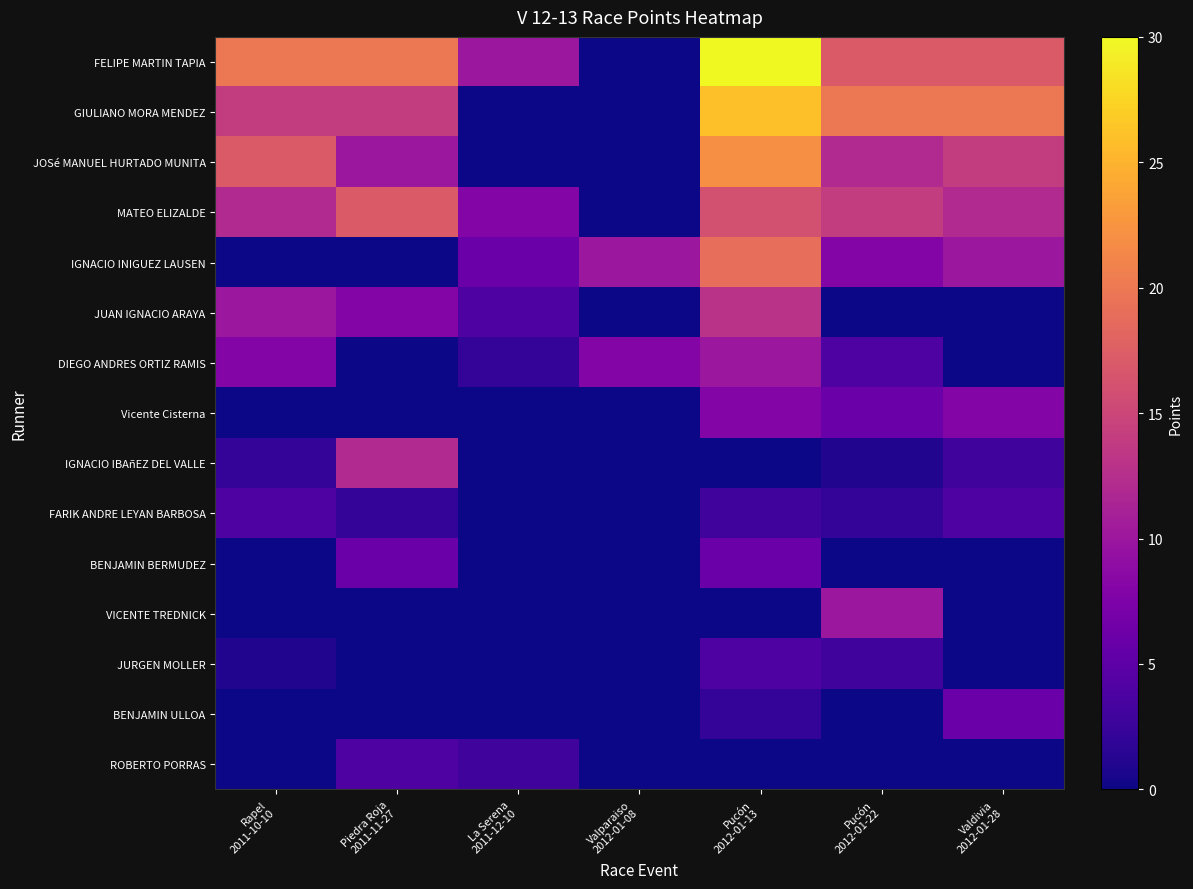

Which category has the highest value across all series?

Pucón
2012-01-13